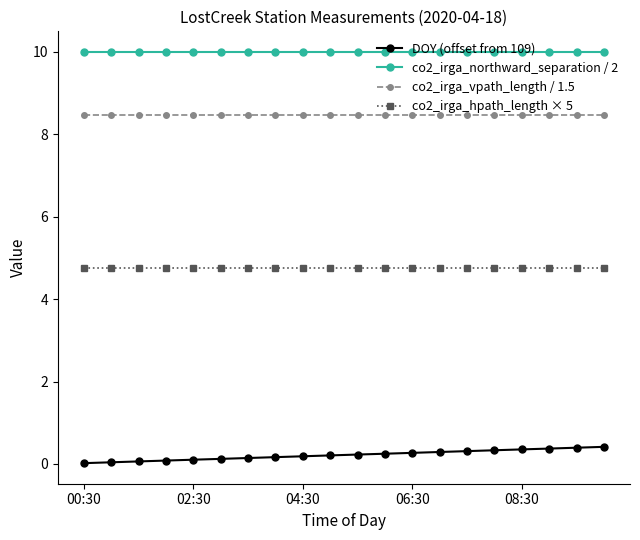

How many lines are shown in the chart?

4